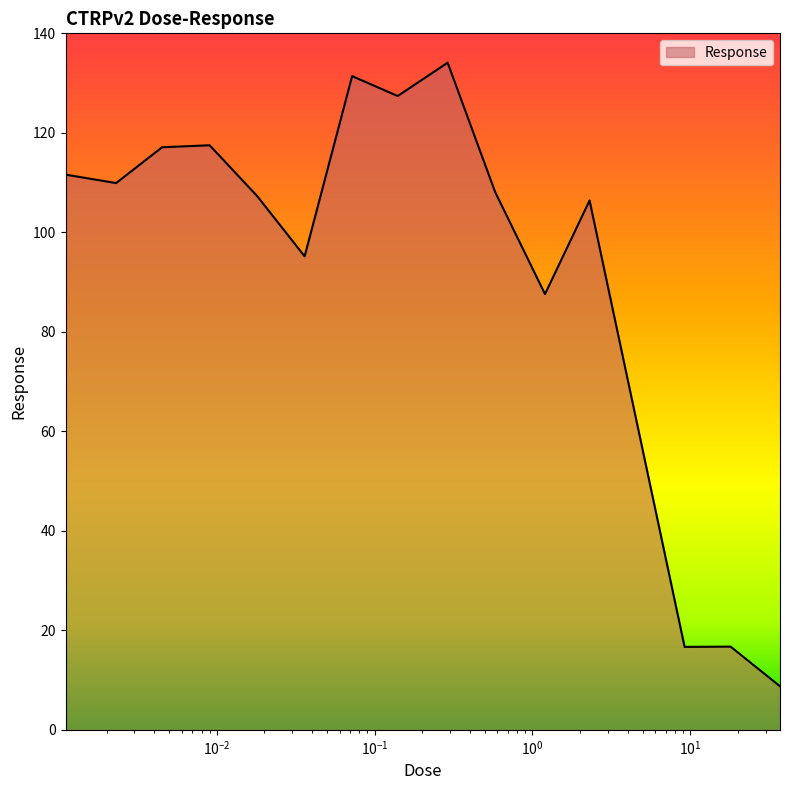

What is the greatest value displayed?

134.1